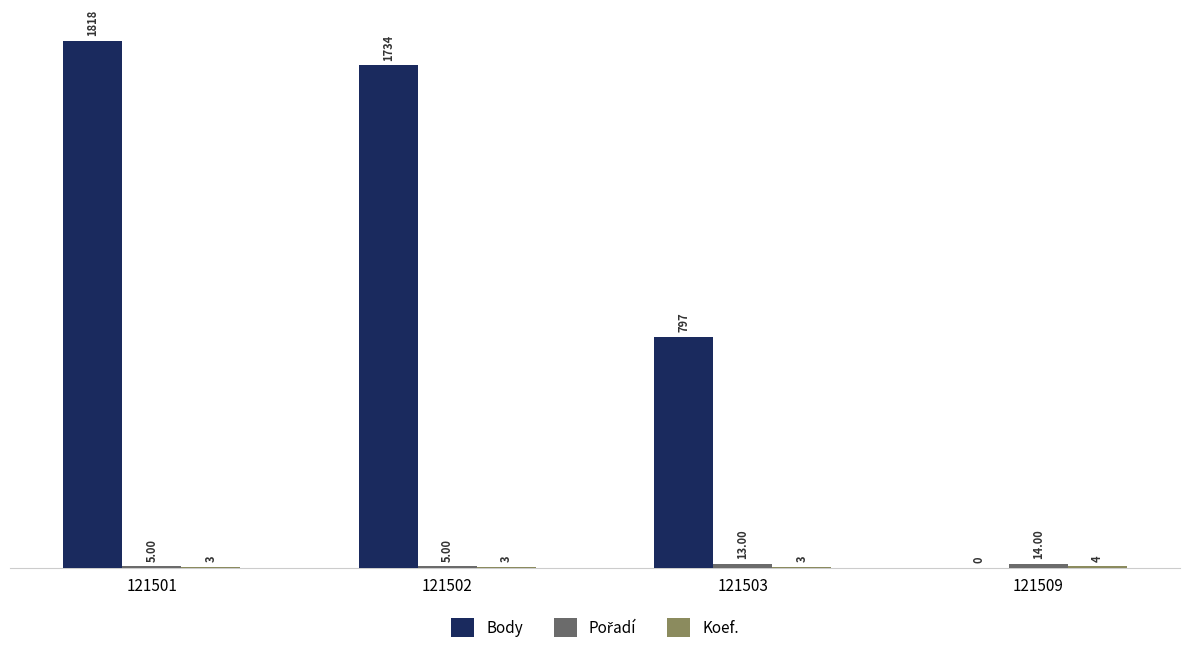

Which series changed the most between 121502 and 121503?

Body